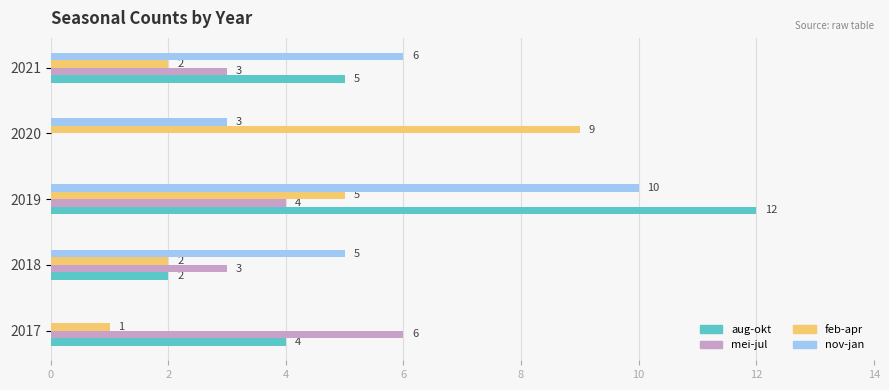

What is the average value of the mei-jul series?

3